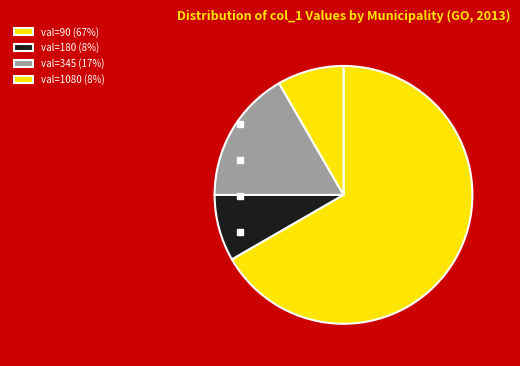

How many slices are in this pie chart?

4